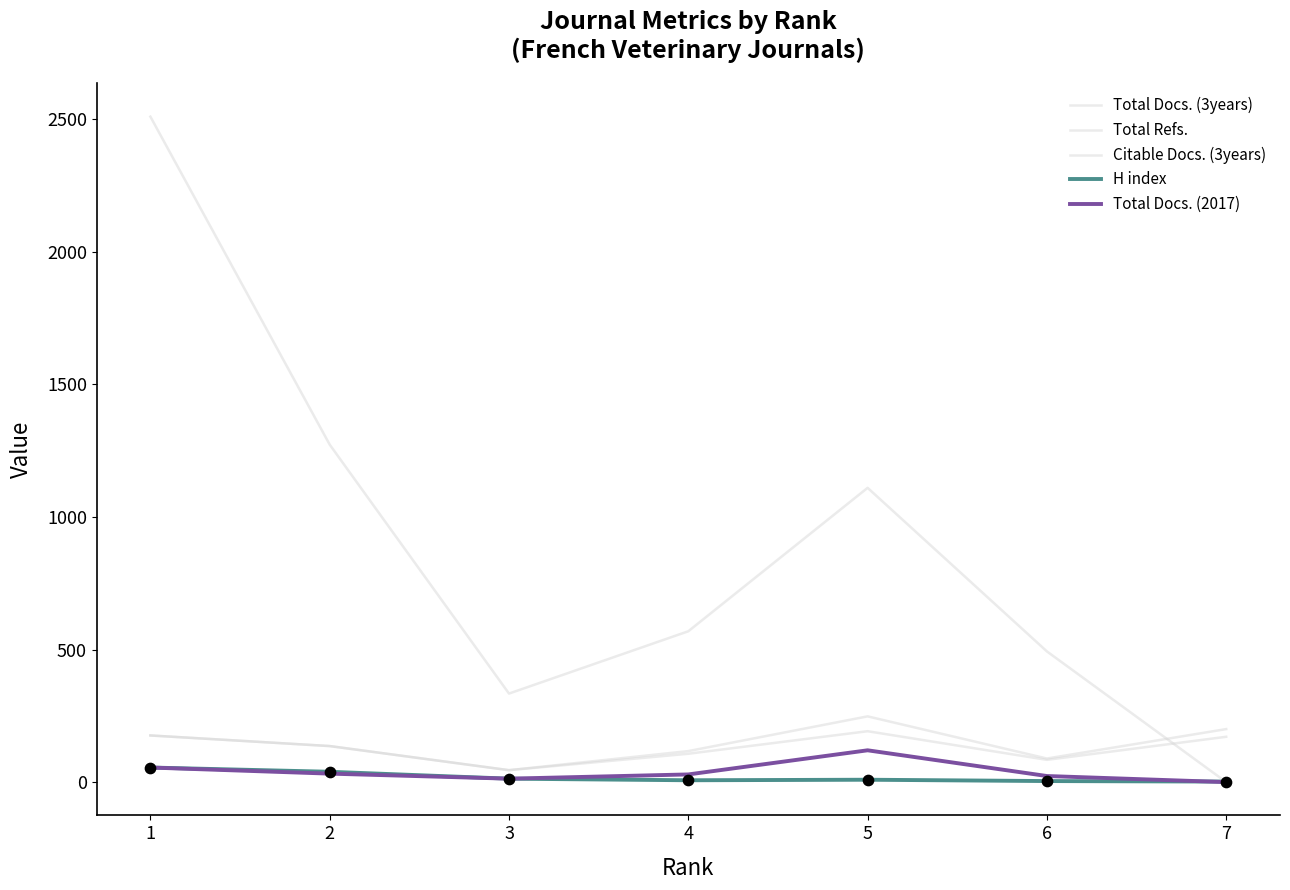

What is the total value across all series at 5?

1679